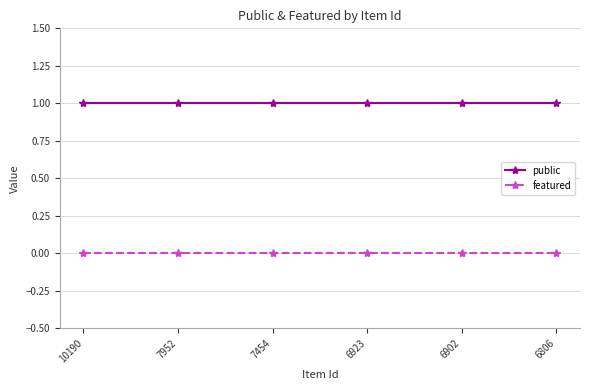

How many lines are shown in the chart?

2